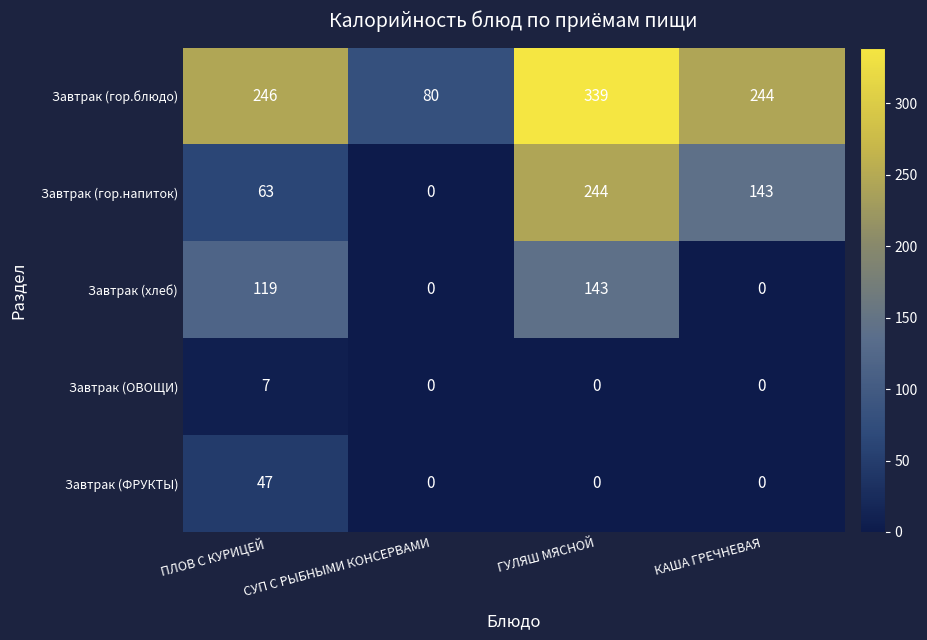

True or false: Завтрак (гор.блюдо) has a value of 134 at СУП С РЫБНЫМИ КОНСЕРВАМИ.

False